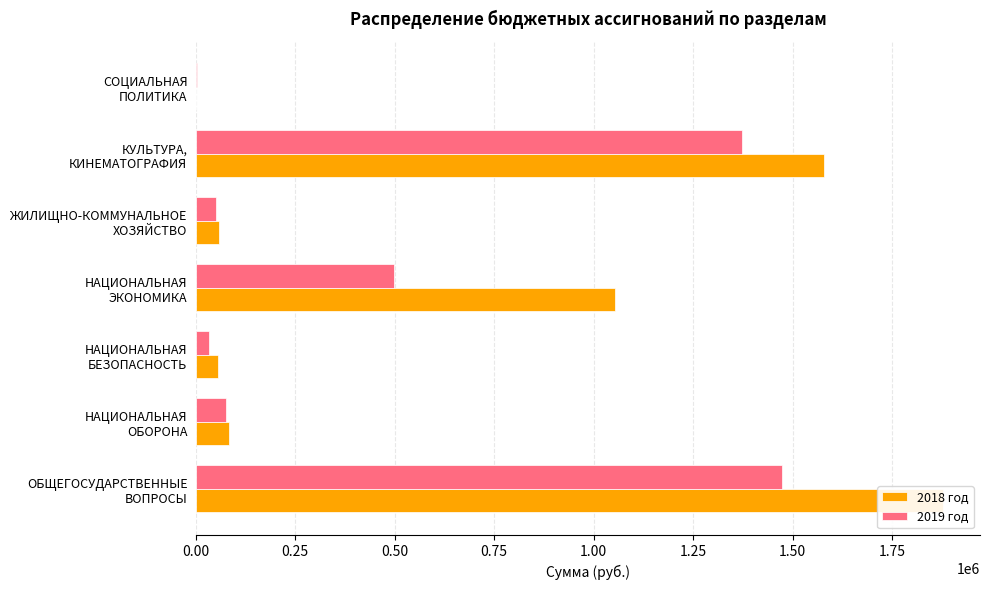

Is it true that 2018 год equals 1872531.7 at 0.75?

False